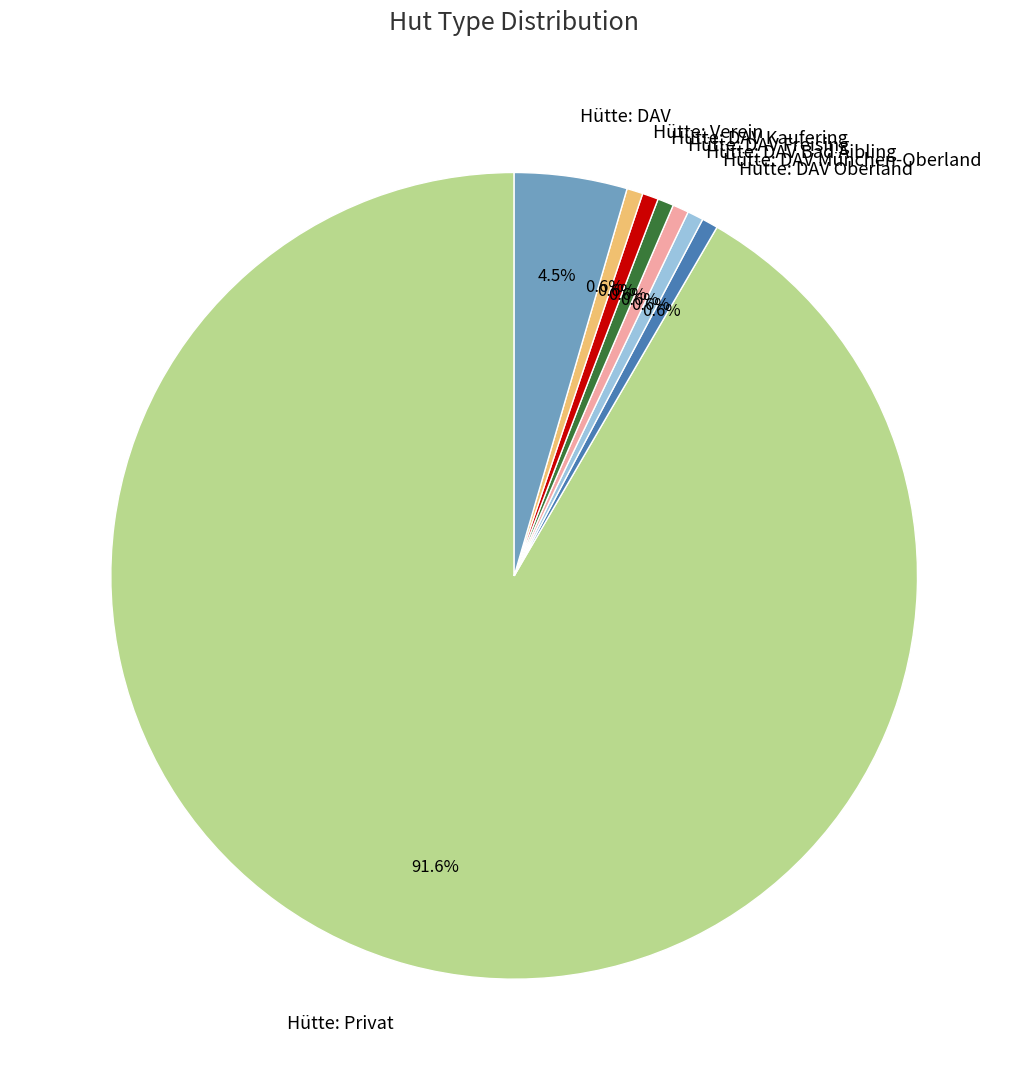

Is there any slice that represents more than half of the pie?

Yes